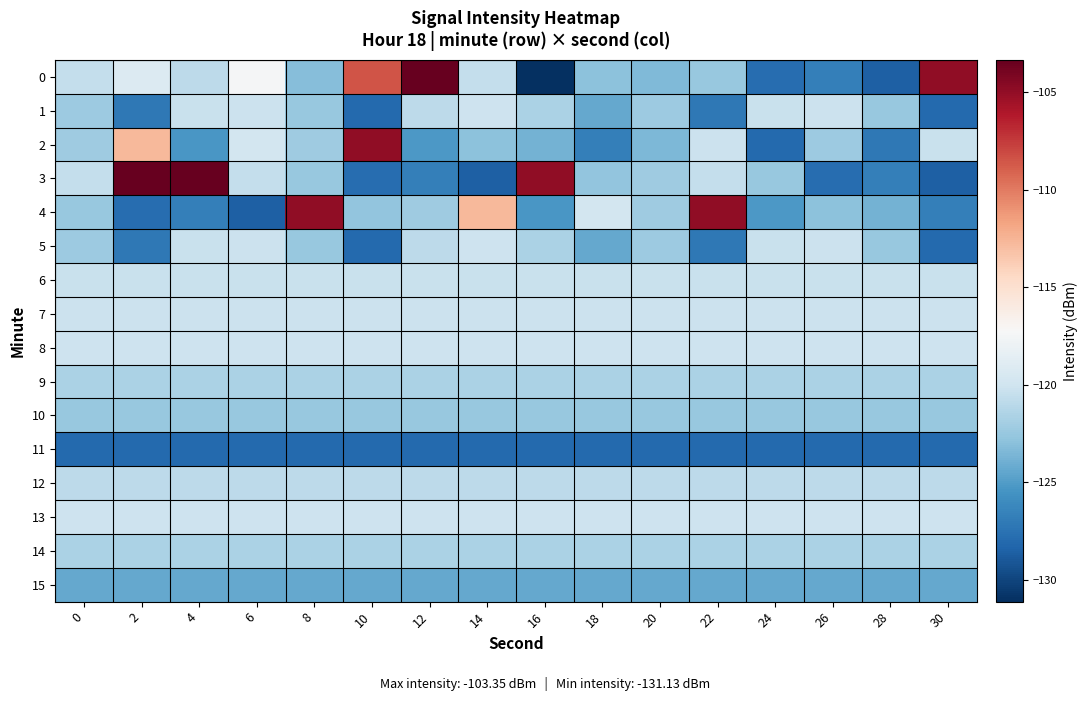

Reading left to right, extract all data points from this chart.

0: 0=-120.6	2=-119.2	4=-120.8	6=-117.4	8=-123.2	10=-108.5	12=-103.4	14=-120.6	16=-131.1	18=-122.9	20=-123.3	22=-122.5	24=-127.8	26=-126.7	28=-128.6	30=-105.0
1: 0=-122.3	2=-127.1	4=-120.4	6=-120.3	8=-122.5	10=-128.0	12=-120.9	14=-120.1	16=-121.7	18=-124.4	20=-122.3	22=-127.1	24=-120.4	26=-120.3	28=-122.5	30=-128.0
2: 0=-122.2	2=-112.7	4=-125.4	6=-119.8	8=-122.2	10=-104.9	12=-125.2	14=-122.9	16=-123.8	18=-126.7	20=-123.5	22=-120.2	24=-128.0	26=-122.3	28=-127.1	30=-120.4
3: 0=-120.6	2=-103.4	4=-103.4	6=-120.6	8=-122.5	10=-127.8	12=-126.7	14=-128.6	16=-105.0	18=-122.7	20=-122.2	22=-120.6	24=-122.5	26=-127.8	28=-126.7	30=-128.6
4: 0=-122.5	2=-127.8	4=-126.7	6=-128.6	8=-105.0	10=-122.7	12=-122.2	14=-112.7	16=-125.4	18=-119.8	20=-122.2	22=-104.9	24=-125.2	26=-122.9	28=-123.8	30=-126.7
5: 0=-122.3	2=-127.1	4=-120.4	6=-120.3	8=-122.5	10=-128.0	12=-120.9	14=-120.1	16=-121.7	18=-124.4	20=-122.3	22=-127.1	24=-120.4	26=-120.3	28=-122.5	30=-128.0
6: 0=-120.4	2=-120.4	4=-120.4	6=-120.4	8=-120.4	10=-120.4	12=-120.4	14=-120.4	16=-120.4	18=-120.4	20=-120.4	22=-120.4	24=-120.4	26=-120.4	28=-120.4	30=-120.4
7: 0=-120.3	2=-120.3	4=-120.3	6=-120.3	8=-120.3	10=-120.3	12=-120.3	14=-120.3	16=-120.3	18=-120.3	20=-120.3	22=-120.3	24=-120.3	26=-120.3	28=-120.3	30=-120.3
8: 0=-120.1	2=-120.1	4=-120.1	6=-120.1	8=-120.1	10=-120.1	12=-120.1	14=-120.1	16=-120.1	18=-120.1	20=-120.1	22=-120.1	24=-120.1	26=-120.1	28=-120.1	30=-120.1
9: 0=-121.7	2=-121.7	4=-121.7	6=-121.7	8=-121.7	10=-121.7	12=-121.7	14=-121.7	16=-121.7	18=-121.7	20=-121.7	22=-121.7	24=-121.7	26=-121.7	28=-121.7	30=-121.7
10: 0=-122.5	2=-122.5	4=-122.5	6=-122.5	8=-122.5	10=-122.5	12=-122.5	14=-122.5	16=-122.5	18=-122.5	20=-122.5	22=-122.5	24=-122.5	26=-122.5	28=-122.5	30=-122.5
11: 0=-128.0	2=-128.0	4=-128.0	6=-128.0	8=-128.0	10=-128.0	12=-128.0	14=-128.0	16=-128.0	18=-128.0	20=-128.0	22=-128.0	24=-128.0	26=-128.0	28=-128.0	30=-128.0
12: 0=-120.9	2=-120.9	4=-120.9	6=-120.9	8=-120.9	10=-120.9	12=-120.9	14=-120.9	16=-120.9	18=-120.9	20=-120.9	22=-120.9	24=-120.9	26=-120.9	28=-120.9	30=-120.9
13: 0=-120.1	2=-120.1	4=-120.1	6=-120.1	8=-120.1	10=-120.1	12=-120.1	14=-120.1	16=-120.1	18=-120.1	20=-120.1	22=-120.1	24=-120.1	26=-120.1	28=-120.1	30=-120.1
14: 0=-121.7	2=-121.7	4=-121.7	6=-121.7	8=-121.7	10=-121.7	12=-121.7	14=-121.7	16=-121.7	18=-121.7	20=-121.7	22=-121.7	24=-121.7	26=-121.7	28=-121.7	30=-121.7
15: 0=-124.4	2=-124.4	4=-124.4	6=-124.4	8=-124.4	10=-124.4	12=-124.4	14=-124.4	16=-124.4	18=-124.4	20=-124.4	22=-124.4	24=-124.4	26=-124.4	28=-124.4	30=-124.4